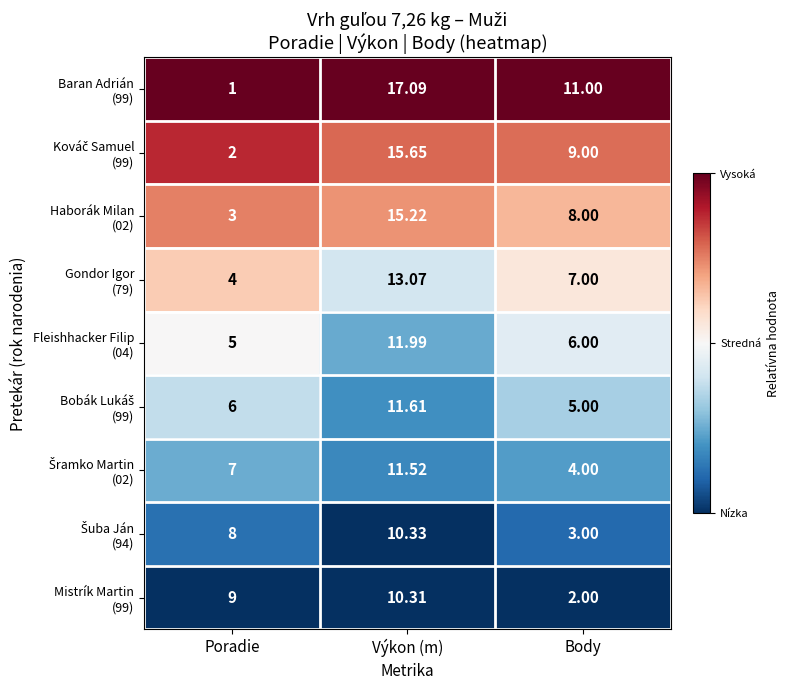

Which label corresponds to the smallest value in the chart?

Poradie